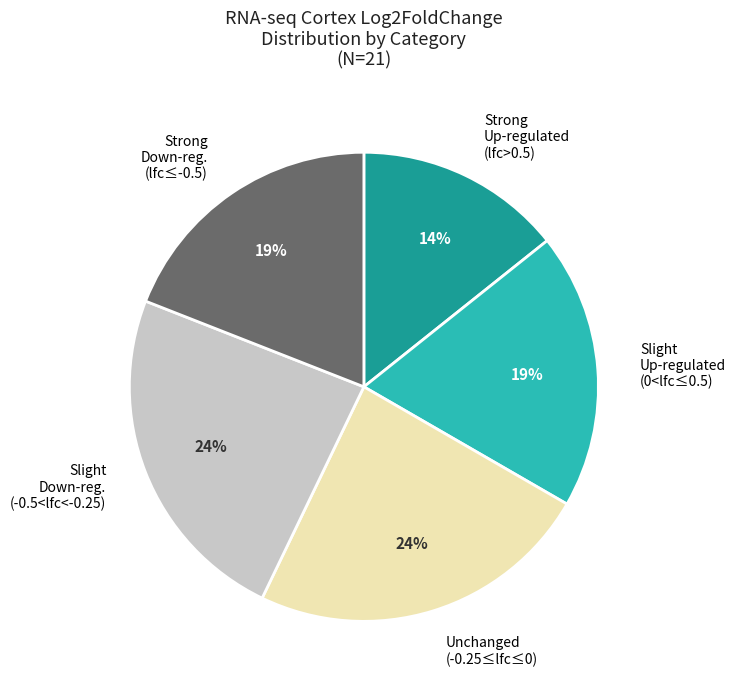

How many segments does this pie chart have?

5